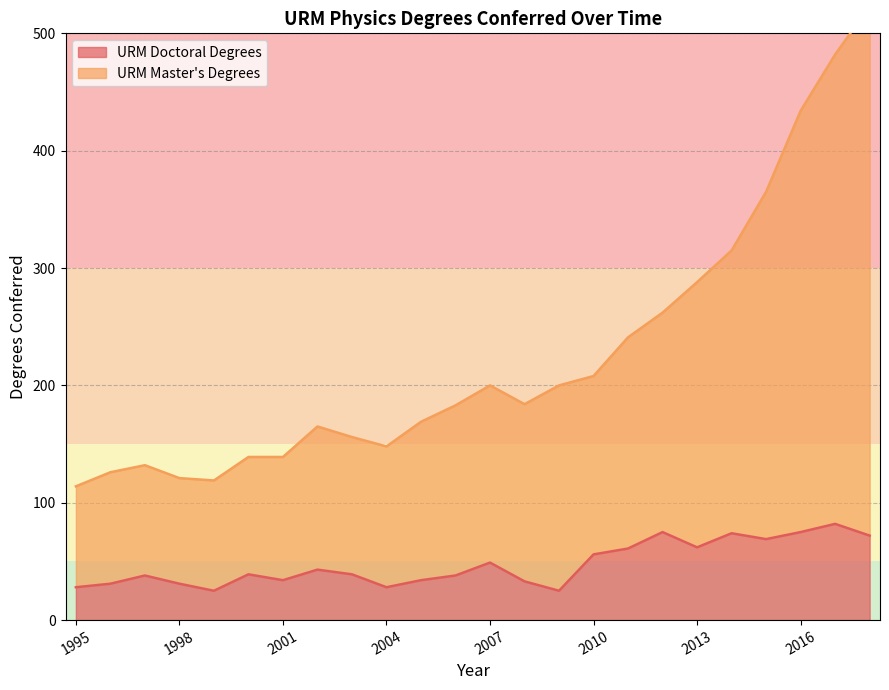

What value does the URM Doctoral Degrees series have at 2015, to the nearest 10?

70